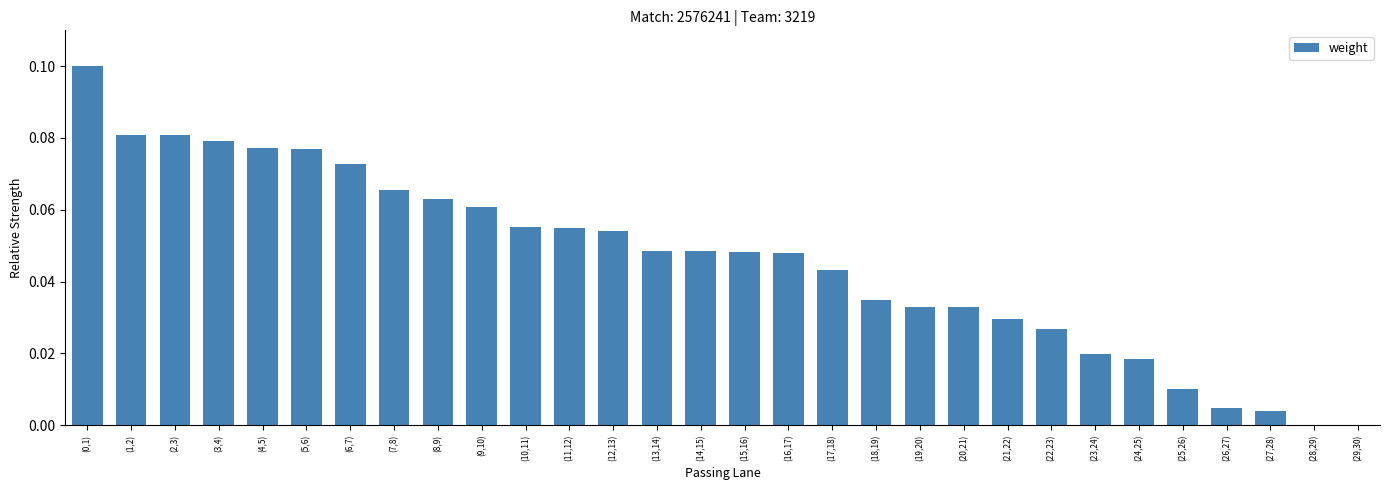

What is the sum of all values?

1.4